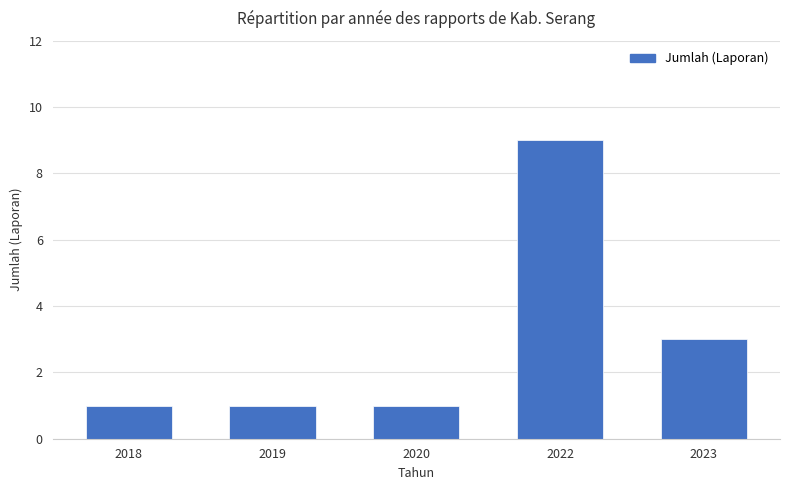

Reading left to right, list all the values displayed in this chart.

2018=1	2019=1	2020=1	2022=9	2023=3